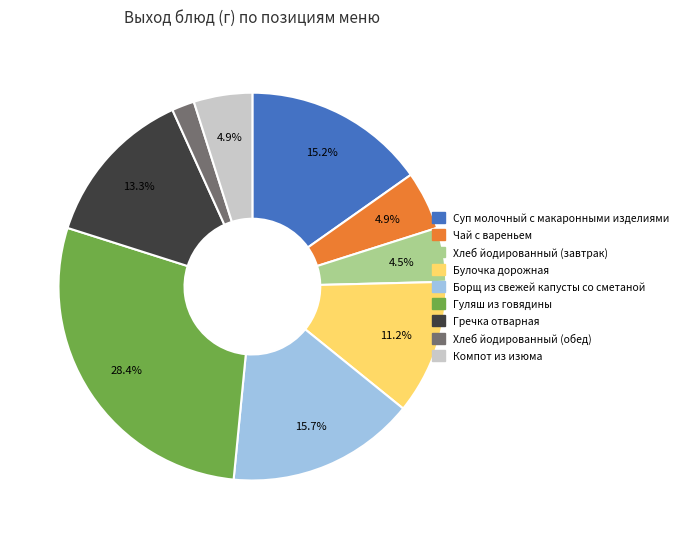

Which slice is the largest?

Гуляш из говядины